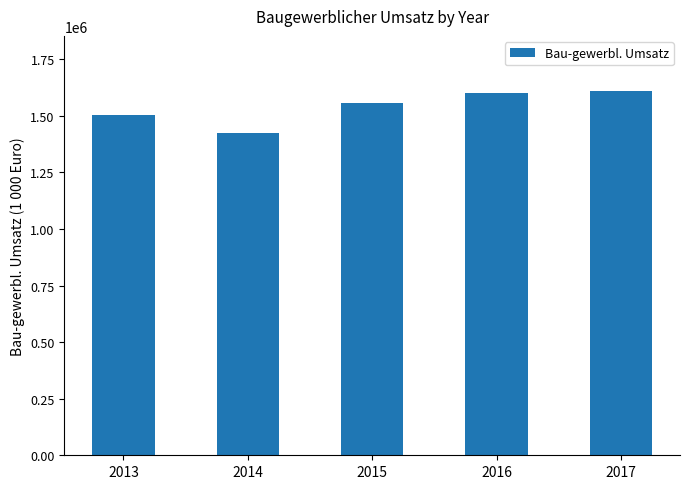

Count the number of values greater than 1555529.

3